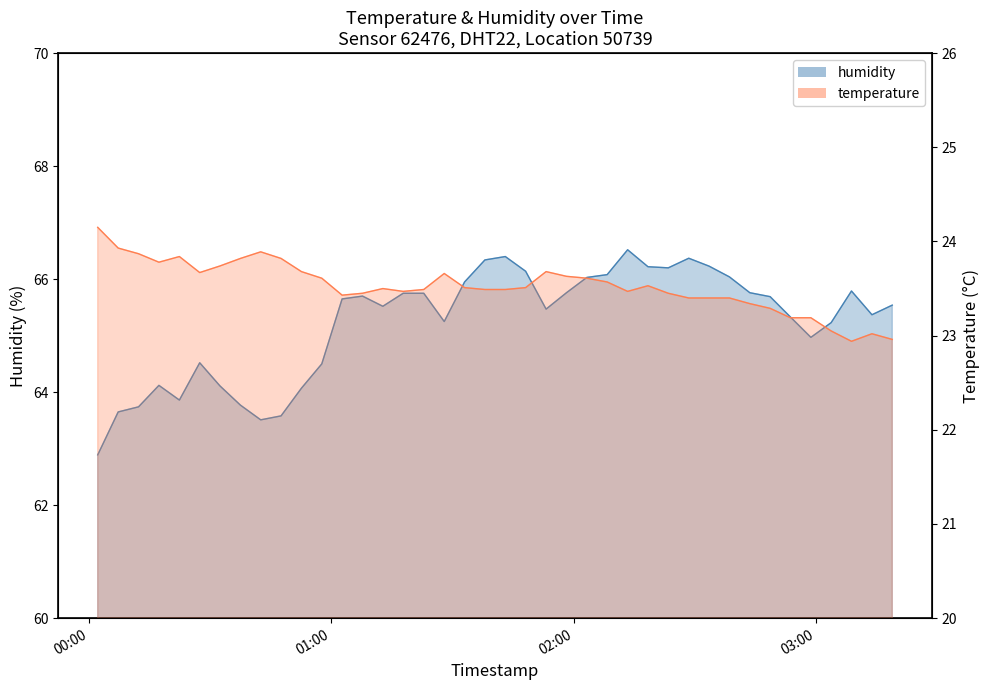

What is the total value across all series at 2022-07-11T02:18:24?

89.8